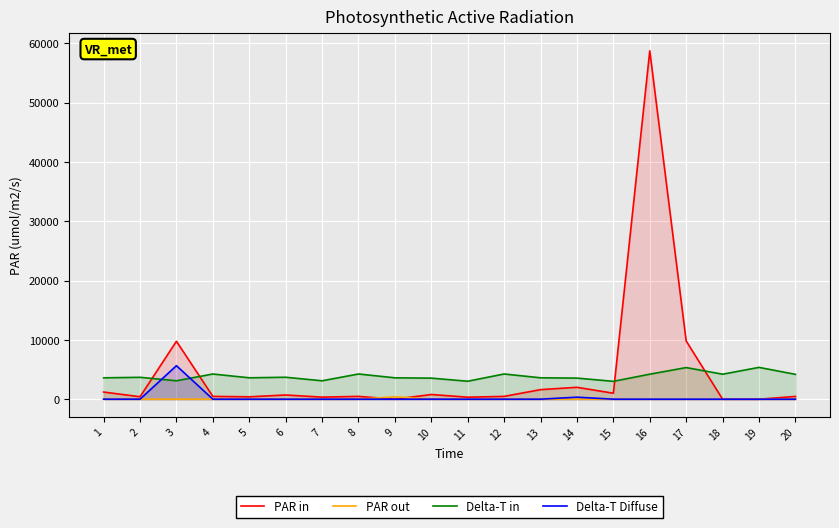

Which series has the widest spread of values?

PAR in